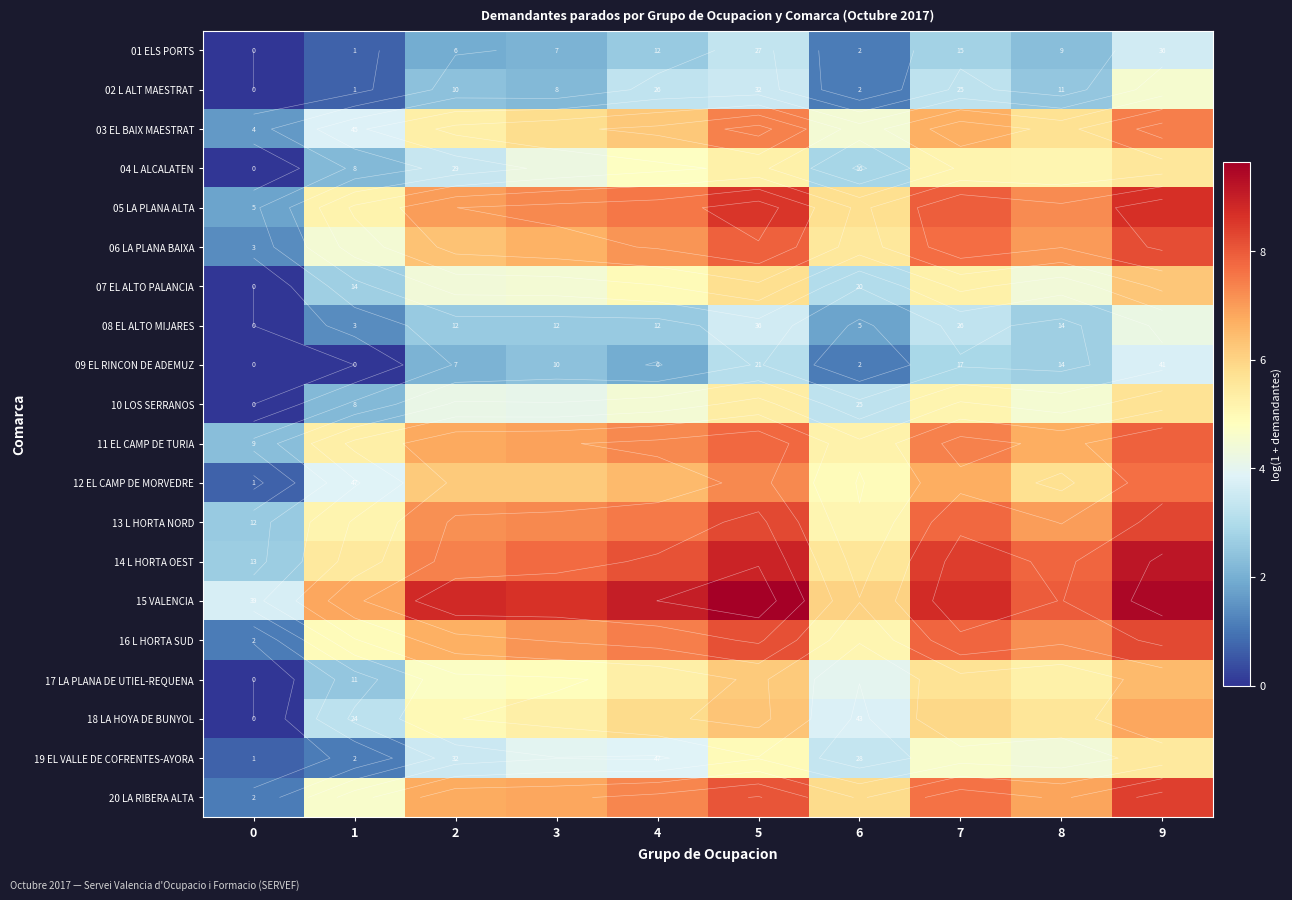

What is the sum of all 17 LA PLANA DE UTIEL-REQUENA values?

45.0